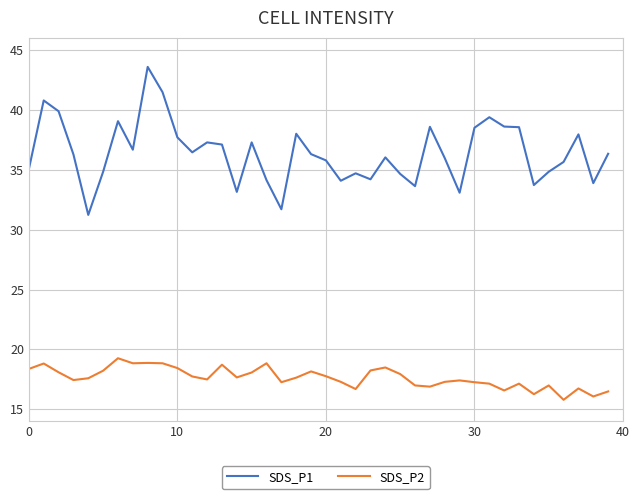

Rank the series by their maximum value, from highest to lowest.

SDS_P1, SDS_P2